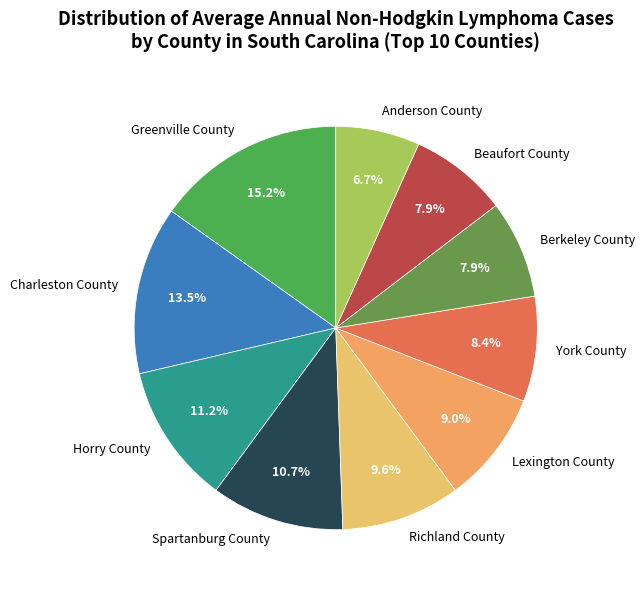

To the nearest percent, what portion does York County represent?

8%